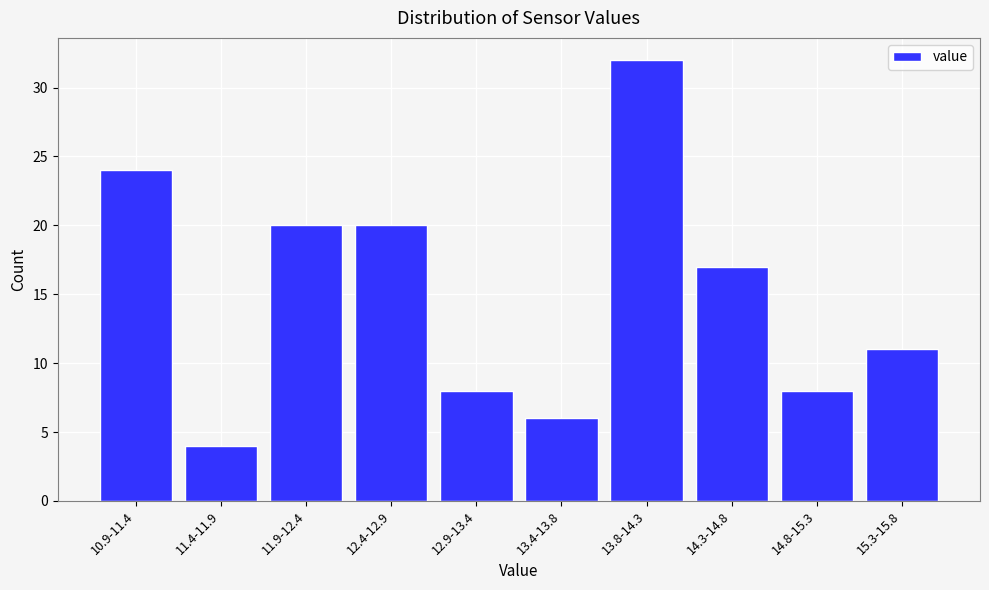

Reading left to right, list all the values displayed in this chart.

24	4	20	20	8	6	32	17	8	11